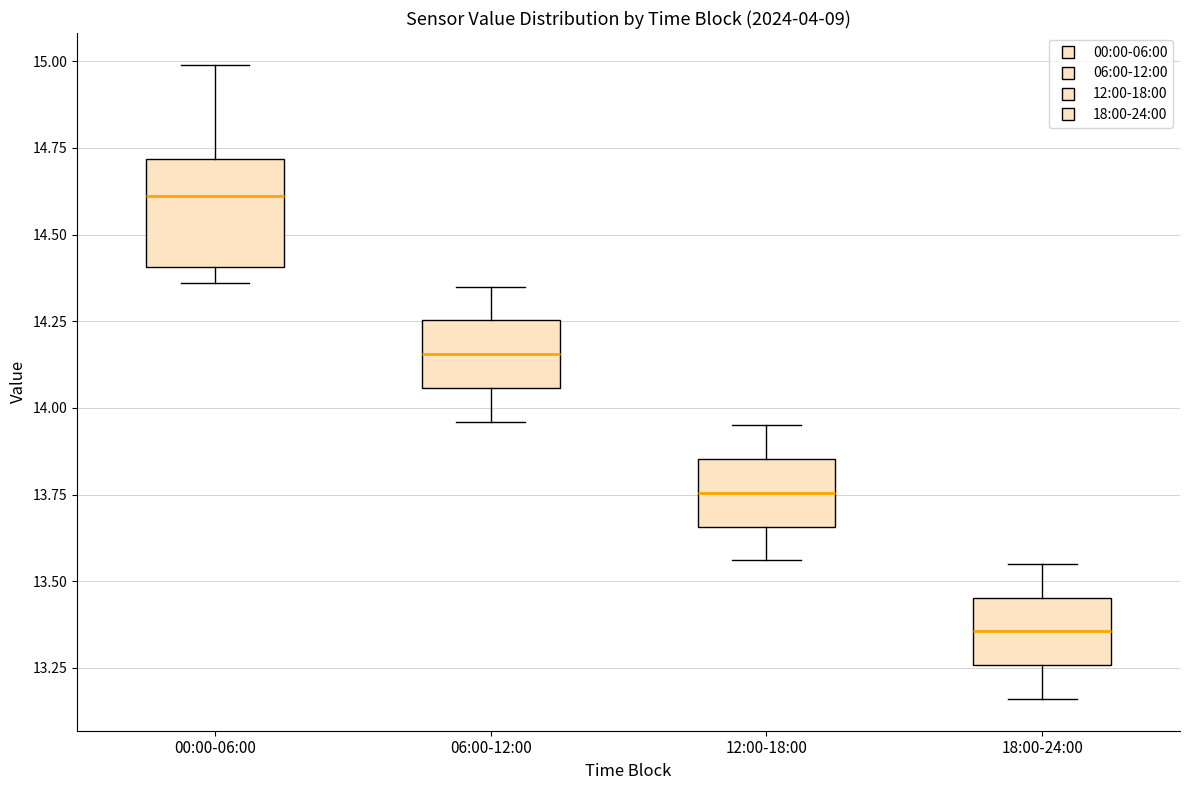

Comparing the boxes themselves (not the whiskers), which one is the tallest?

00:00-06:00